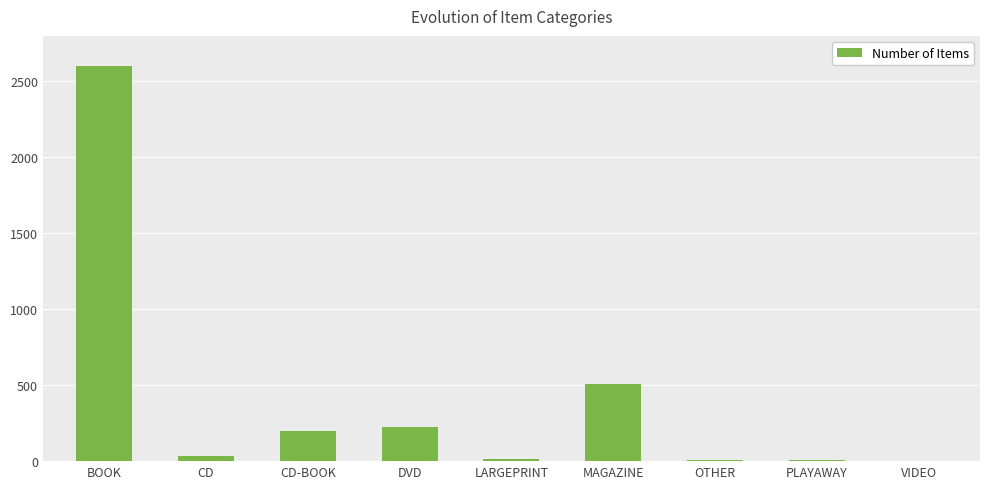

Where does the data first go above 34?

BOOK